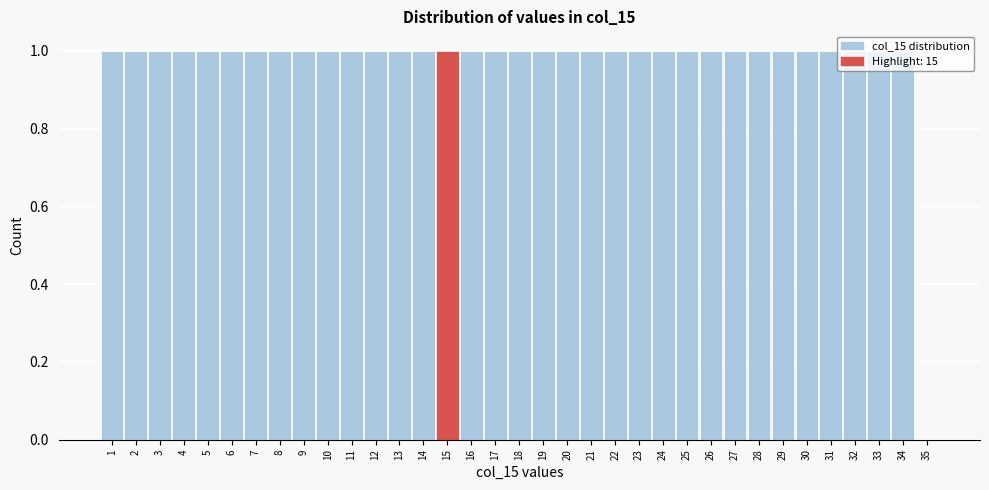

How tall is the bar that spans 32.5 to 33.5 on the x-axis? The values are not printed on the chart, so give them approximately, as read against the axis.

1